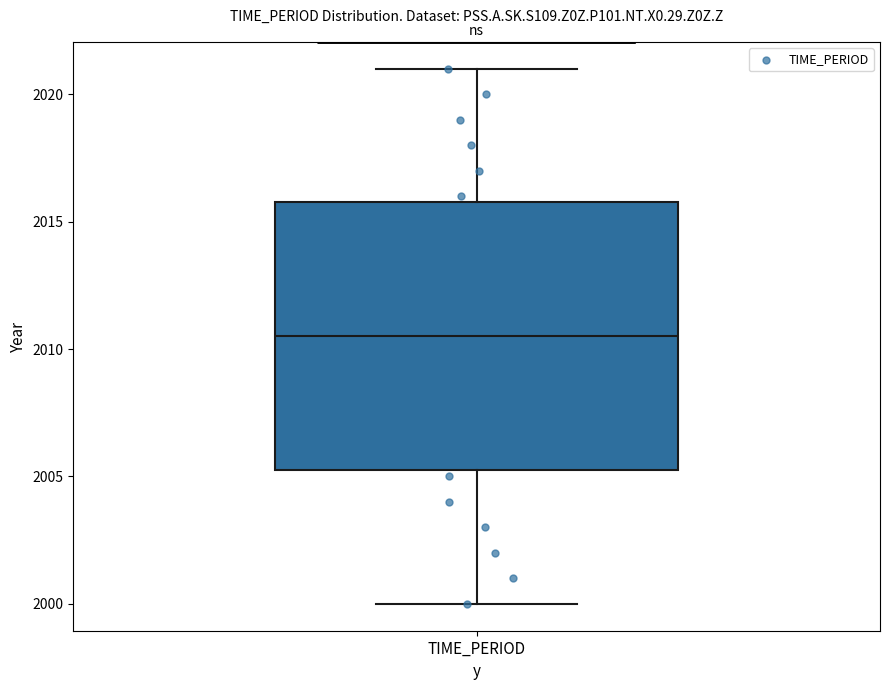

Read this box plot against the y-axis: the position of the median line, the range covered by the box, and the ends of both whiskers. The values are not printed on the chart, so give them approximately, as read against the axis.

median 2010.5, box 2005.5 to 2016.0, whiskers 2000.0 to 2021.0